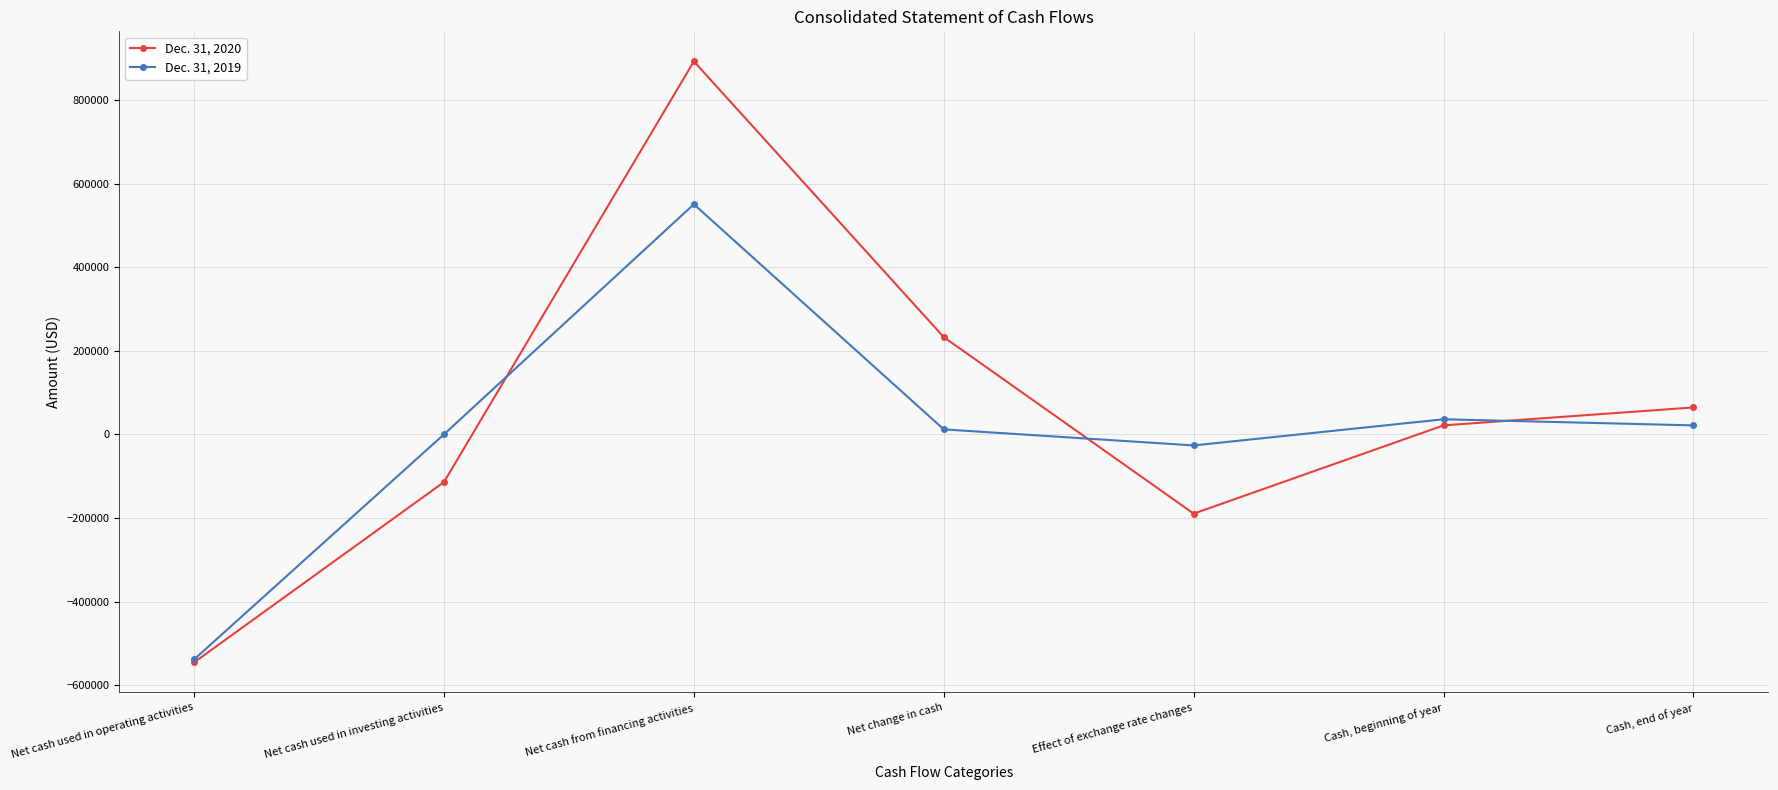

Which series has the largest range (max minus min)?

Dec. 31, 2020